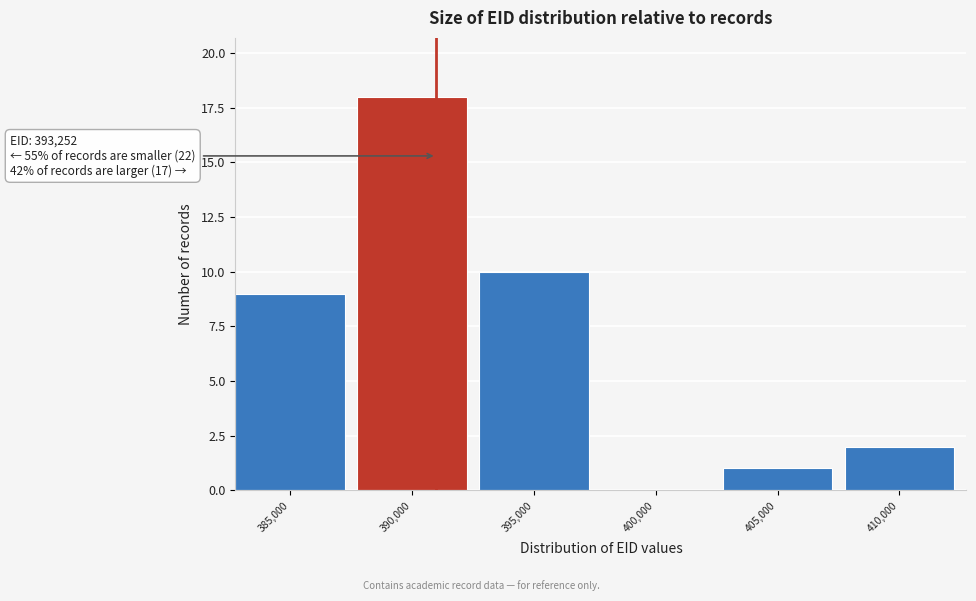

Reading left to right, transcribe all the data shown in this chart.

385,000=9	390,000=18	395,000=10	400,000=0	405,000=1	410,000=2